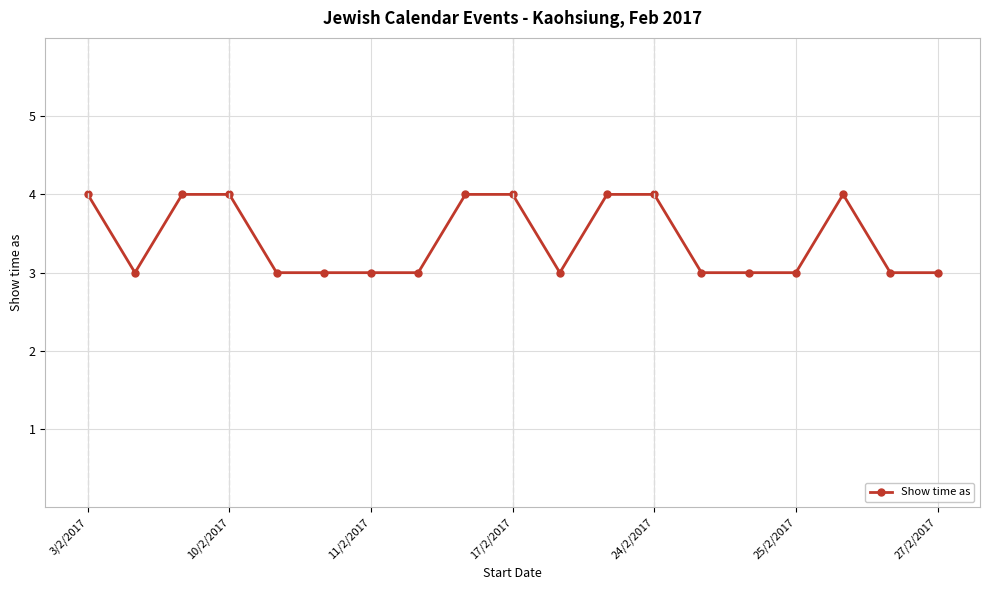

What is the average value?

3